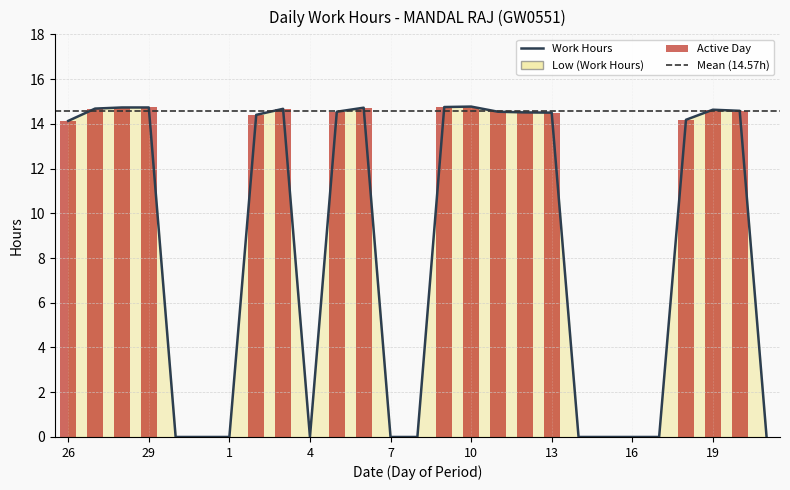

What is the difference between the maximum and minimum values?

14.8